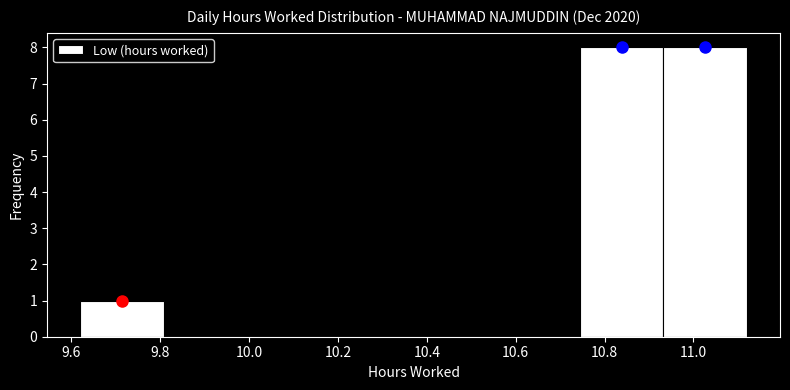

What is the height of the bar covering 9.62 to 9.80 on the x-axis? Neither the bar edges nor the heights are printed on the chart, so give them approximately, as read against the axes.

1